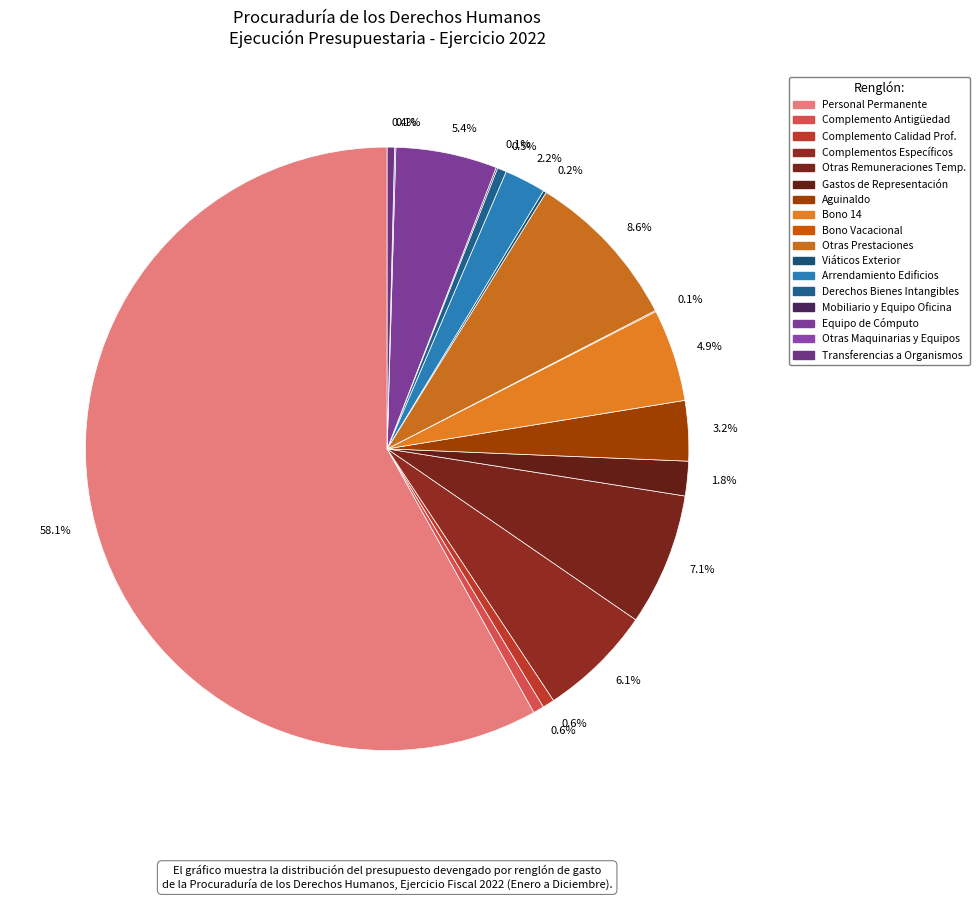

What is the largest slice in the pie chart?

PERSONAL PERMANENTE